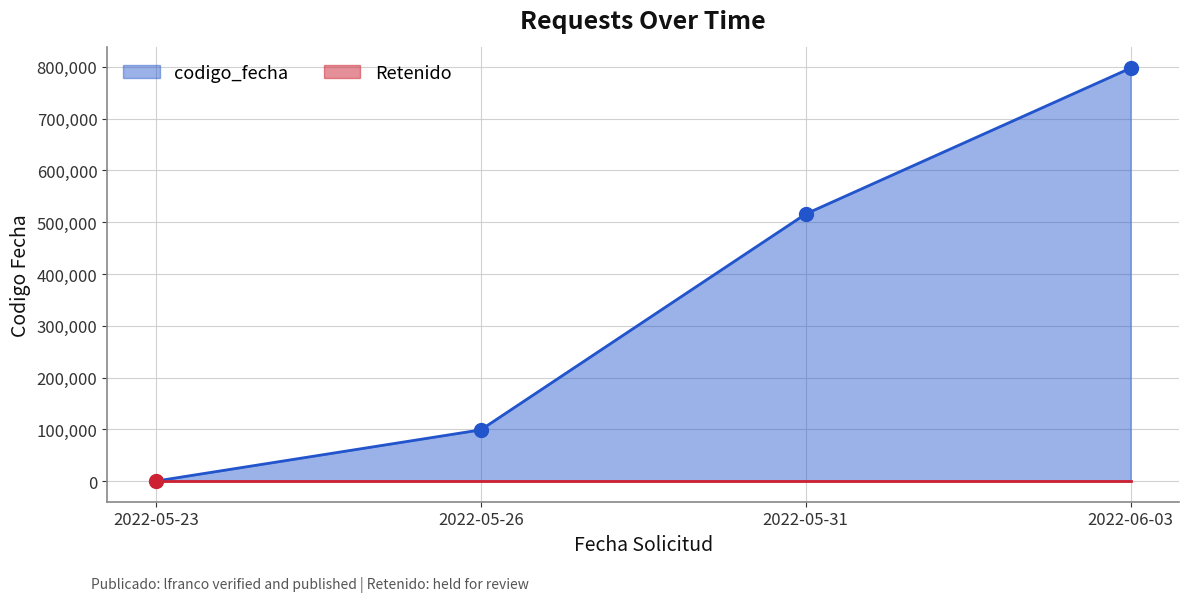

What is the change in value from 2022-05-26 to 2022-05-31?

+417028